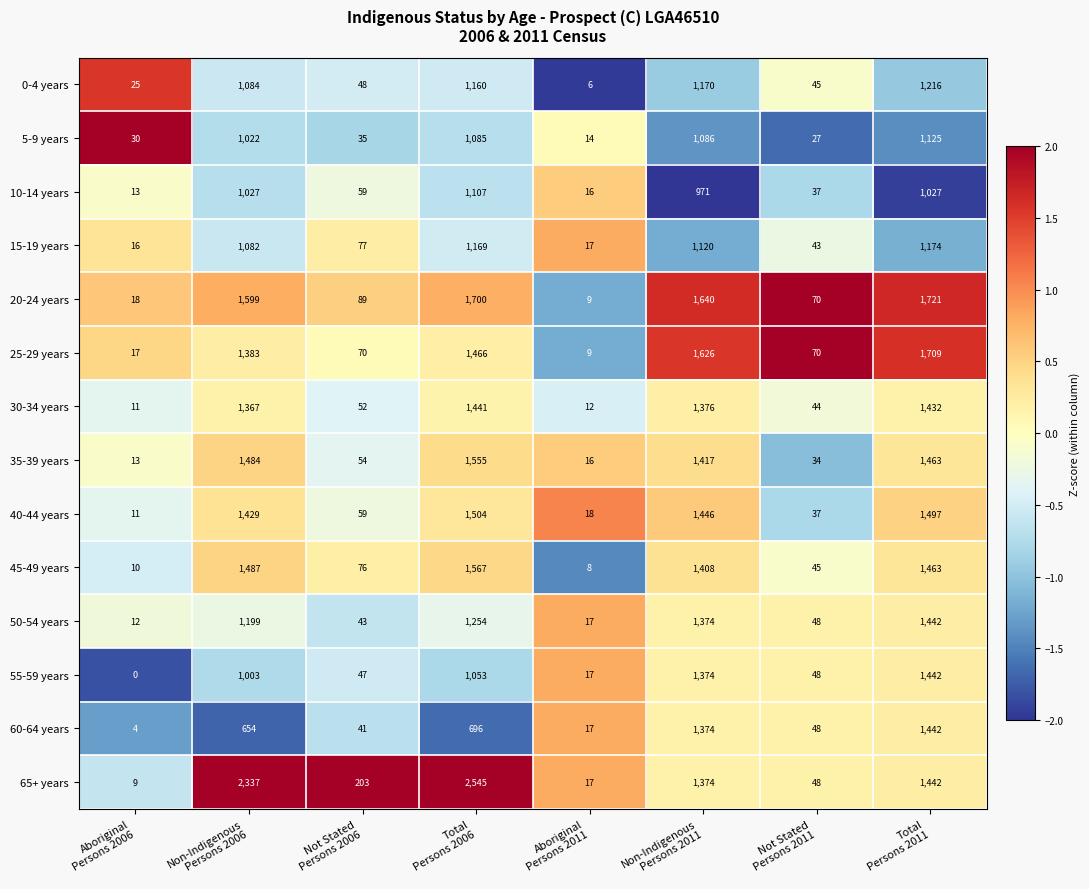

Which series has the largest range (max minus min)?

65+ years